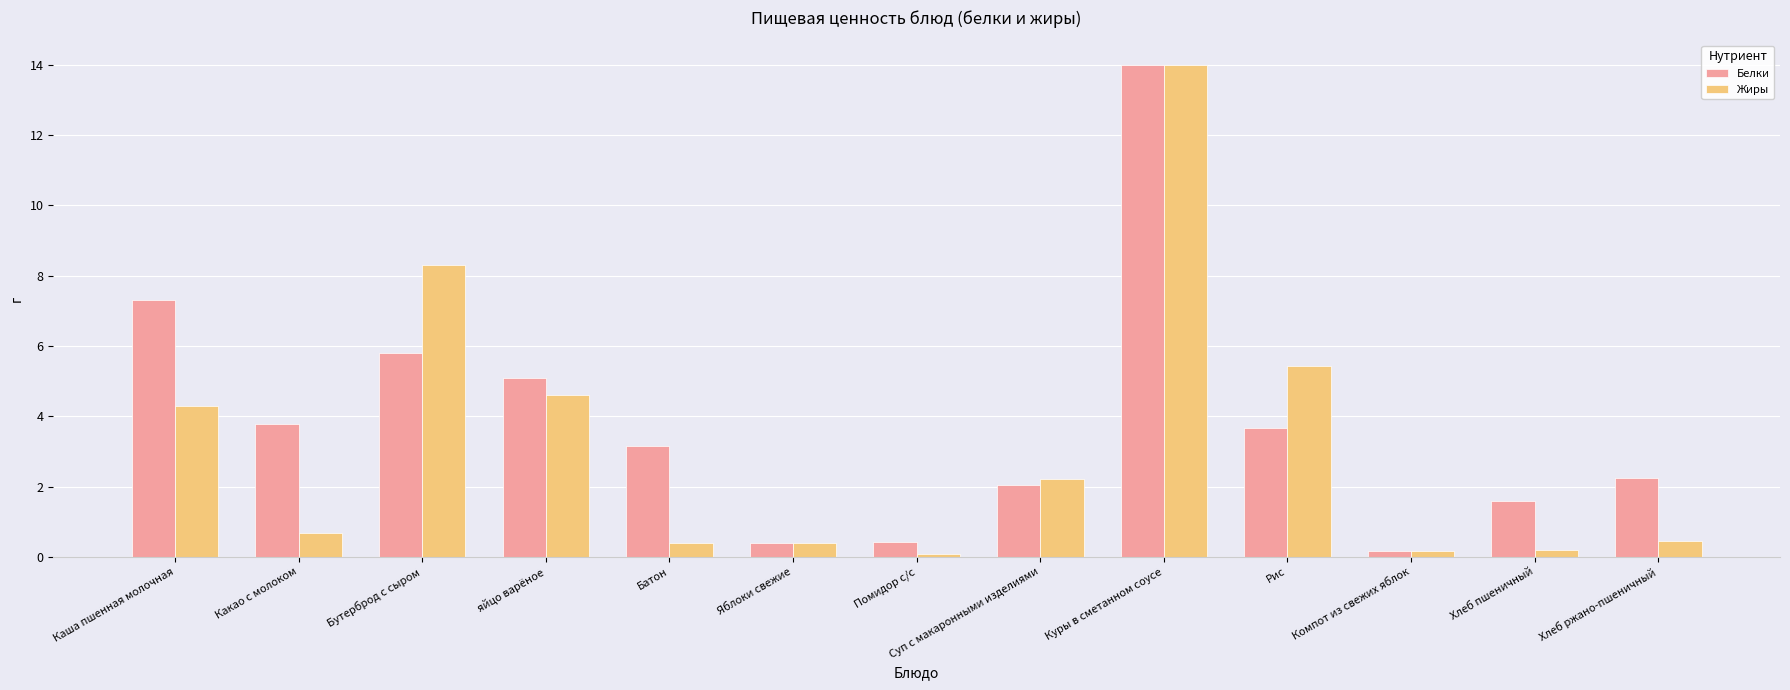

The value of Жиры at Бутерброд с сыром is 8.3. True or false?

True